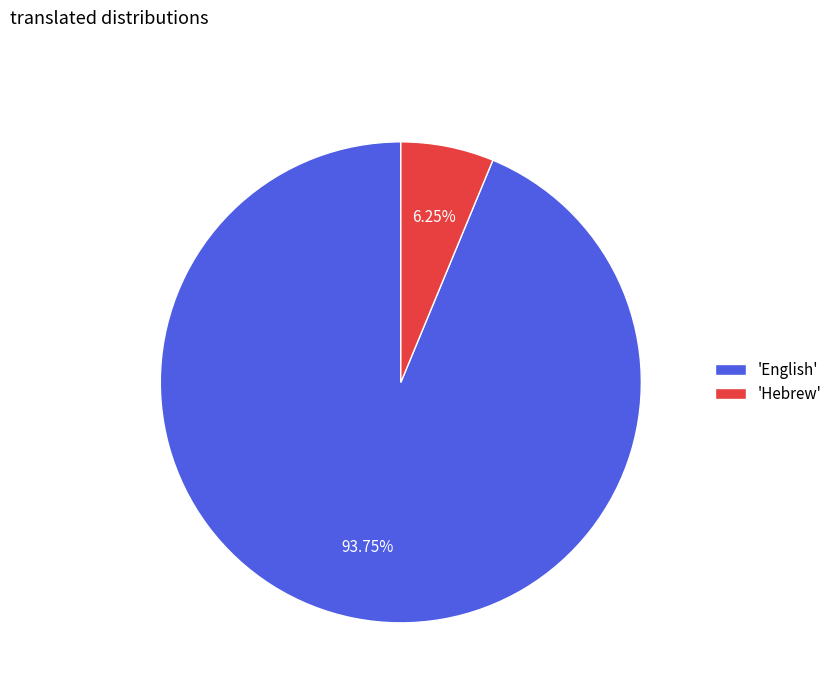

How many slices are in this pie chart?

2